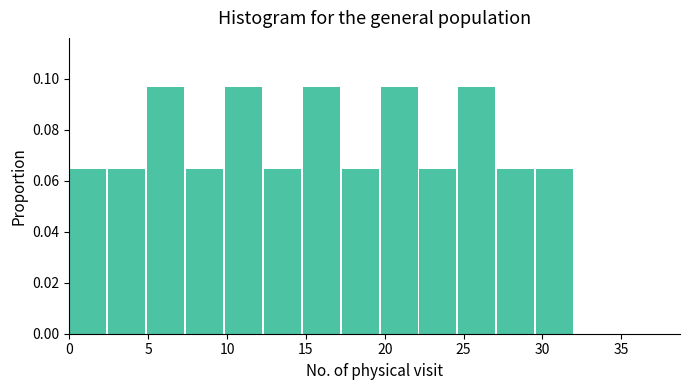

Reading left to right, list every bar in this chart as the range it spans on the x-axis followed by its height. Neither the bar edges nor the heights are printed on the chart, so give them approximately, as read against the axes.

0.0 to 2.5: 0.064
2.5 to 5.0: 0.064
5.0 to 7.5: 0.096
7.5 to 10.0: 0.064
10.0 to 12.5: 0.096
12.5 to 15.0: 0.064
15.0 to 17.5: 0.096
17.5 to 19.5: 0.064
19.5 to 22.0: 0.096
22.0 to 24.5: 0.064
24.5 to 27.0: 0.096
27.0 to 29.5: 0.064
29.5 to 32.0: 0.064
32.0 to 34.5: 0
34.5 to 37.0: 0